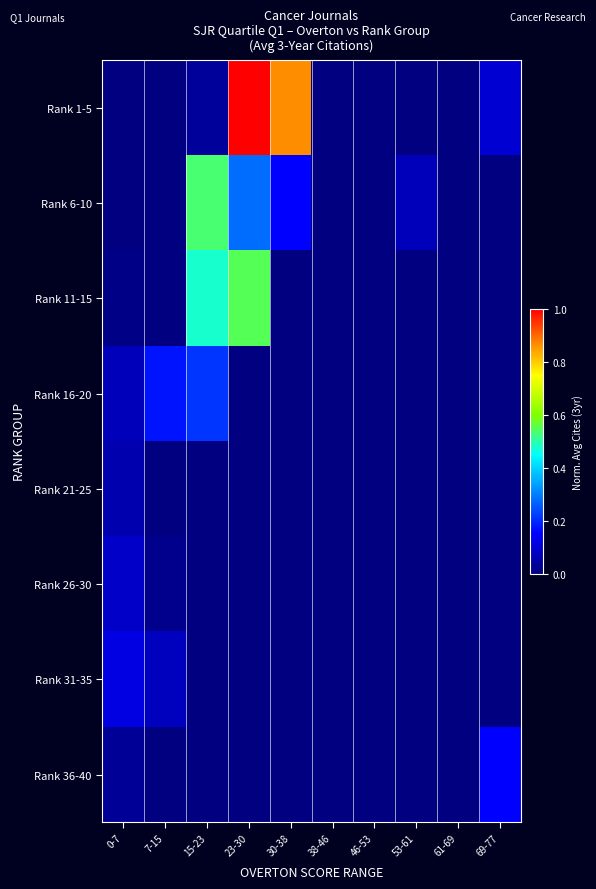

Reading left to right, list all the values displayed in this chart.

Rank 1-5: 0-7=0.0	7-15=0.0	15-23=0.0	23-30=1.0	30-38=0.9	38-46=0.0	46-53=0.0	53-61=0.0	61-69=0.0	69-77=0.1
Rank 6-10: 0-7=0.0	7-15=0.0	15-23=0.5	23-30=0.3	30-38=0.2	38-46=0.0	46-53=0.0	53-61=0.1	61-69=0.0	69-77=0.0
Rank 11-15: 0-7=0.0	7-15=0.0	15-23=0.5	23-30=0.5	30-38=0.0	38-46=0.0	46-53=0.0	53-61=0.0	61-69=0.0	69-77=0.0
Rank 16-20: 0-7=0.1	7-15=0.2	15-23=0.2	23-30=0.0	30-38=0.0	38-46=0.0	46-53=0.0	53-61=0.0	61-69=0.0	69-77=0.0
Rank 21-25: 0-7=0.1	7-15=0.0	15-23=0.0	23-30=0.0	30-38=0.0	38-46=0.0	46-53=0.0	53-61=0.0	61-69=0.0	69-77=0.0
Rank 26-30: 0-7=0.1	7-15=0.0	15-23=0.0	23-30=0.0	30-38=0.0	38-46=0.0	46-53=0.0	53-61=0.0	61-69=0.0	69-77=0.0
Rank 31-35: 0-7=0.1	7-15=0.1	15-23=0.0	23-30=0.0	30-38=0.0	38-46=0.0	46-53=0.0	53-61=0.0	61-69=0.0	69-77=0.0
Rank 36-40: 0-7=0.0	7-15=0.0	15-23=0.0	23-30=0.0	30-38=0.0	38-46=0.0	46-53=0.0	53-61=0.0	61-69=0.0	69-77=0.1